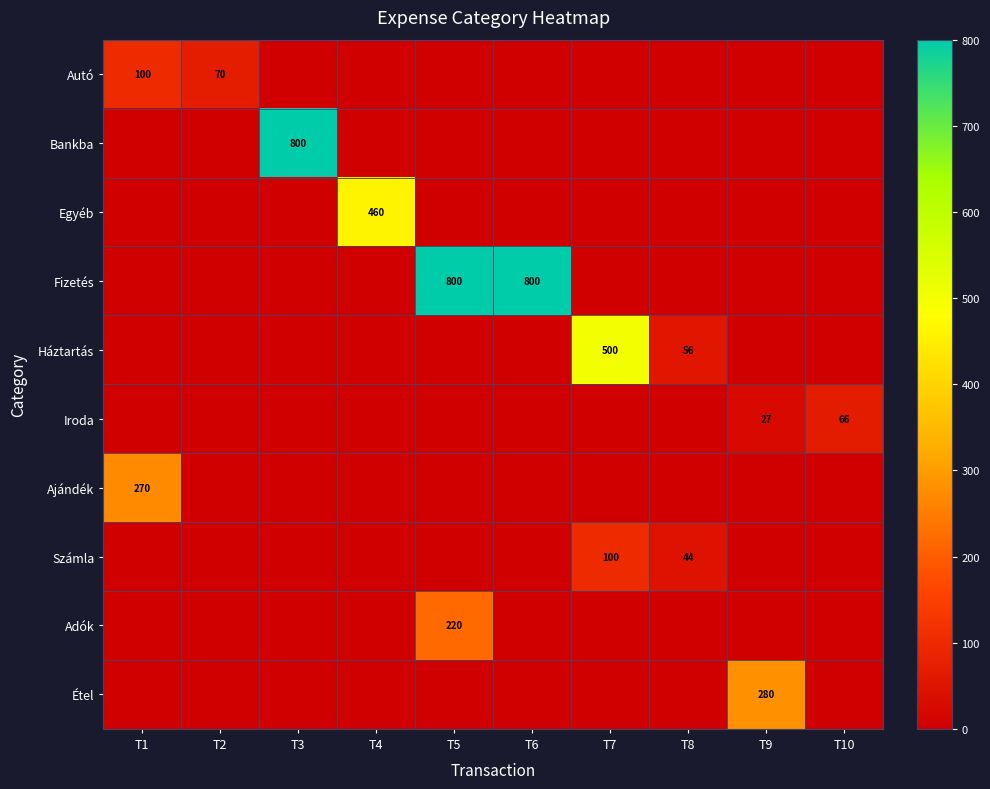

What is the difference between the highest and lowest values at T6?

800.0